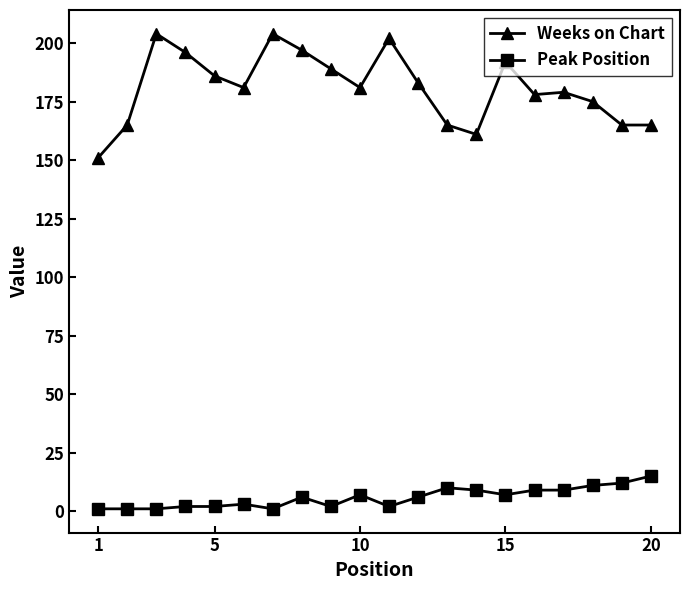

What is the difference between the maximum and minimum values in the Peak Position series?

14